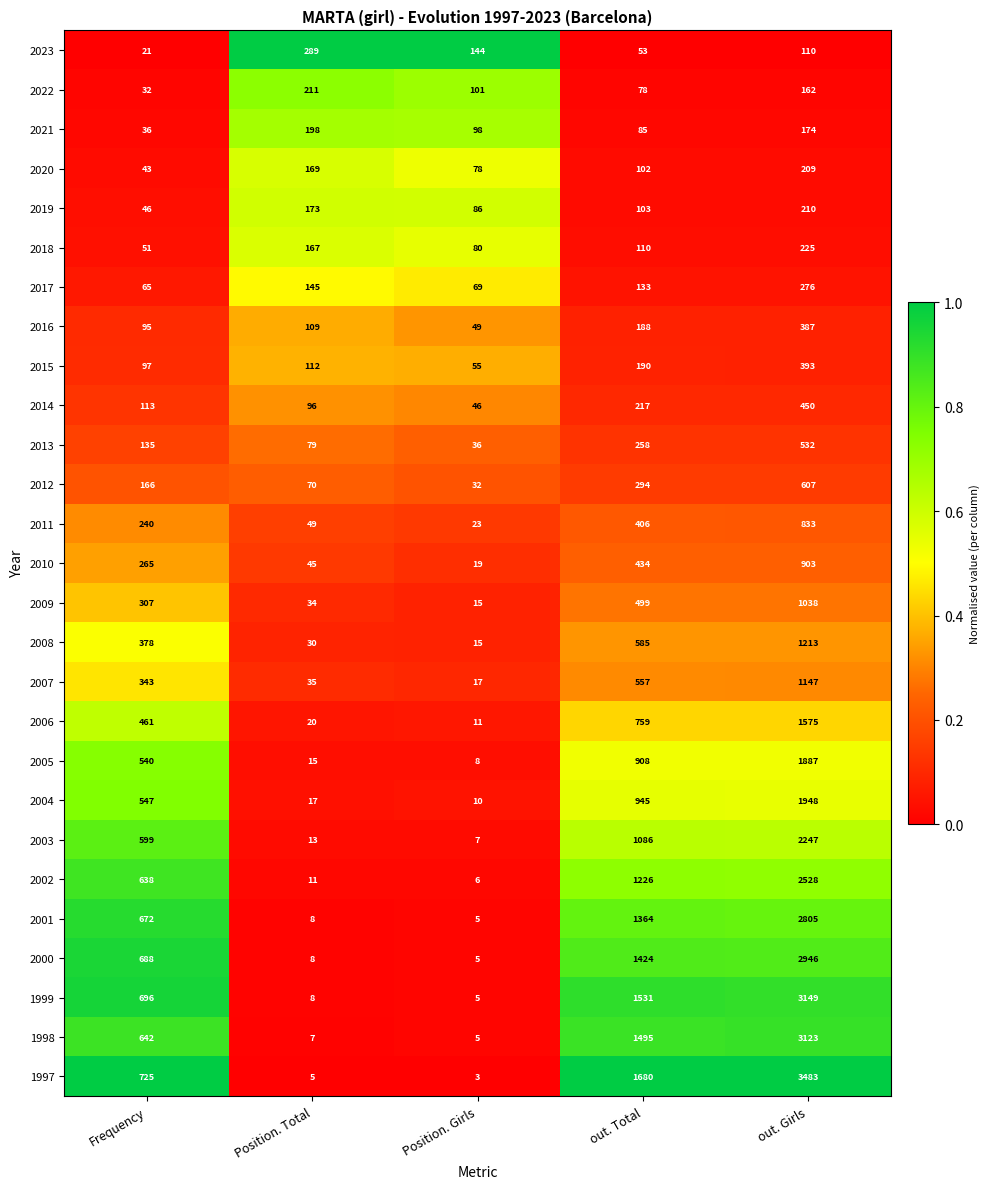

At out. Total, list the series in order from largest to smallest.

1997, 1999, 1998, 2000, 2001, 2002, 2003, 2004, 2005, 2006, 2008, 2007, 2009, 2010, 2011, 2012, 2013, 2014, 2015, 2016, 2017, 2018, 2019, 2020, 2021, 2022, 2023